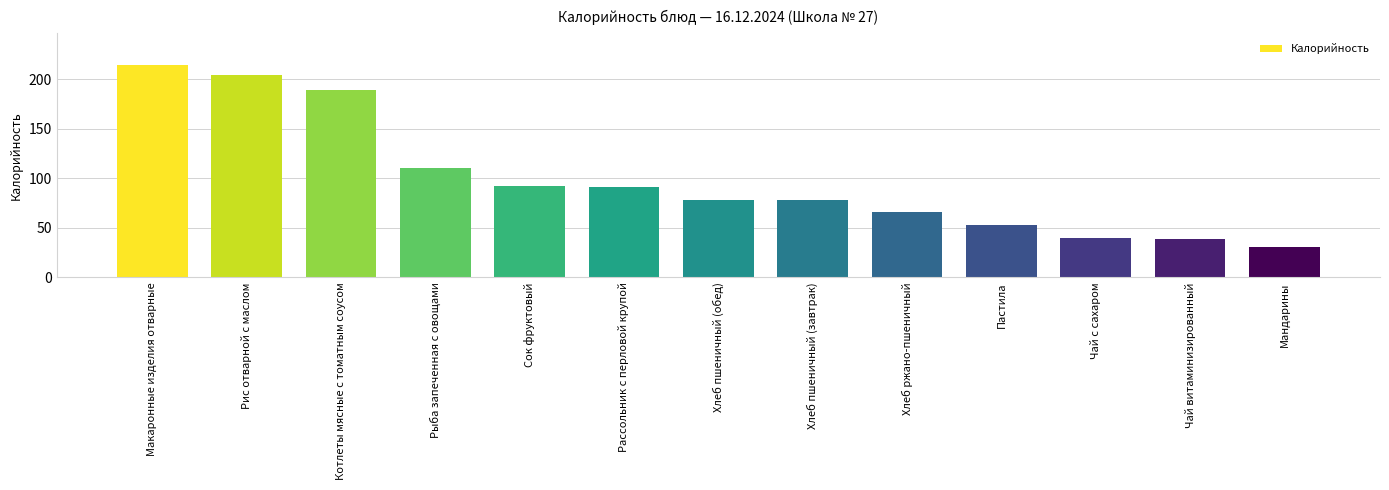

Are the bars grouped side by side (vs. stacked)?

No